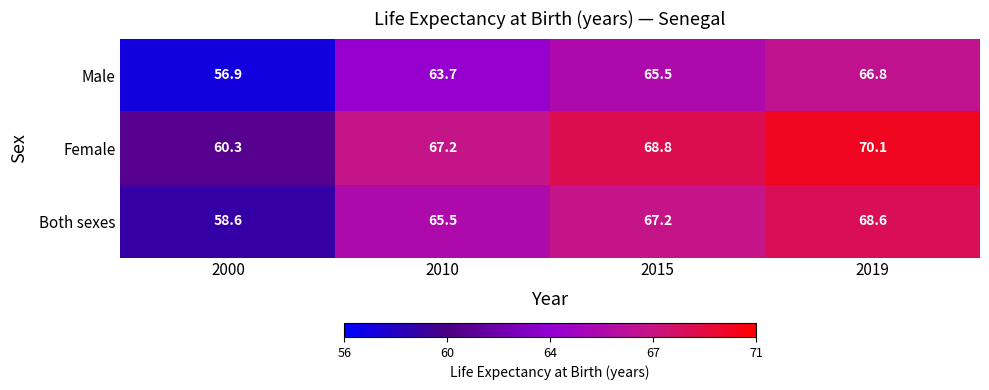

What is the difference between the highest and lowest values at 2000?

3.4